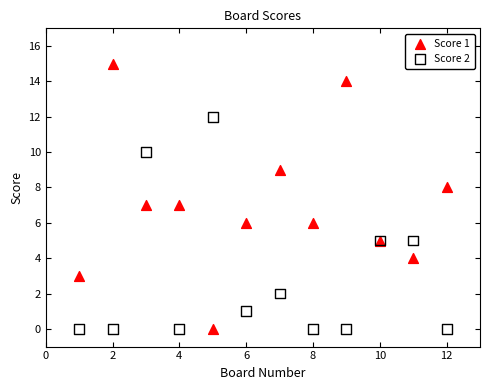

What is the X range (max minus min) for the scatter plot?

11